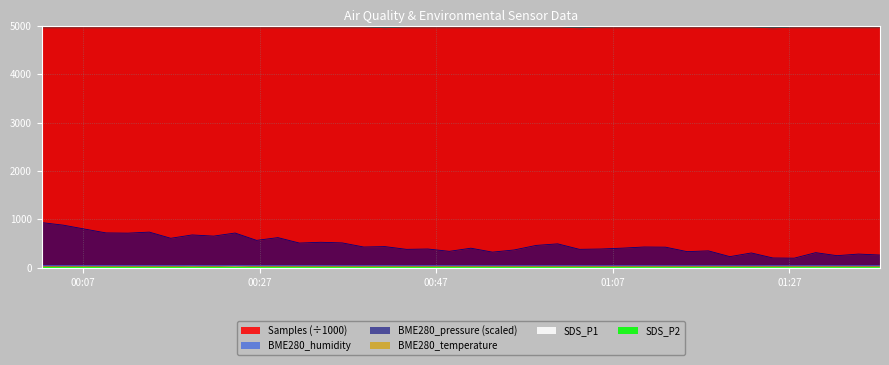

Is it true that BME280_pressure equals 163.4 at 2021/09/03 01:08:06?

False